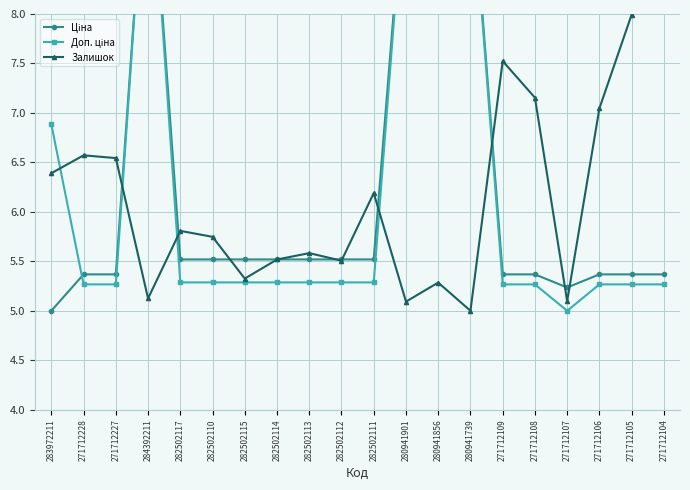

Reading left to right, list all the values displayed in this chart.

Ціна: 283972211=5.0	271712228=5.4	271712227=5.4	284392211=10.0	282502117=5.5	282502110=5.5	282502115=5.5	282502114=5.5	282502113=5.5	282502112=5.5	282502111=5.5	280941901=9.6	280941856=9.6	280941739=9.6	271712109=5.4	271712108=5.4	271712107=5.2	271712106=5.4	271712105=5.4	271712104=5.4
Доп. ціна: 283972211=6.9	271712228=5.3	271712227=5.3	284392211=10.0	282502117=5.3	282502110=5.3	282502115=5.3	282502114=5.3	282502113=5.3	282502112=5.3	282502111=5.3	280941901=9.5	280941856=9.5	280941739=9.5	271712109=5.3	271712108=5.3	271712107=5.0	271712106=5.3	271712105=5.3	271712104=5.3
Залишок: 283972211=6.4	271712228=6.6	271712227=6.5	284392211=5.1	282502117=5.8	282502110=5.7	282502115=5.3	282502114=5.5	282502113=5.6	282502112=5.5	282502111=6.2	280941901=5.1	280941856=5.3	280941739=5.0	271712109=7.5	271712108=7.2	271712107=5.1	271712106=7.0	271712105=8.0	271712104=10.0